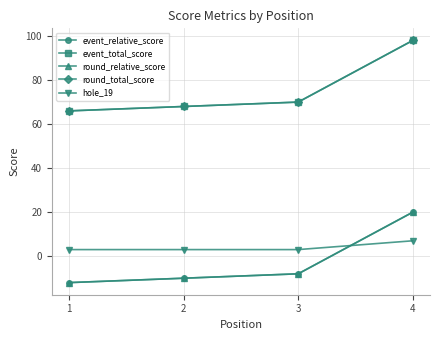

How many hole_19 values are between 3 and 7?

4